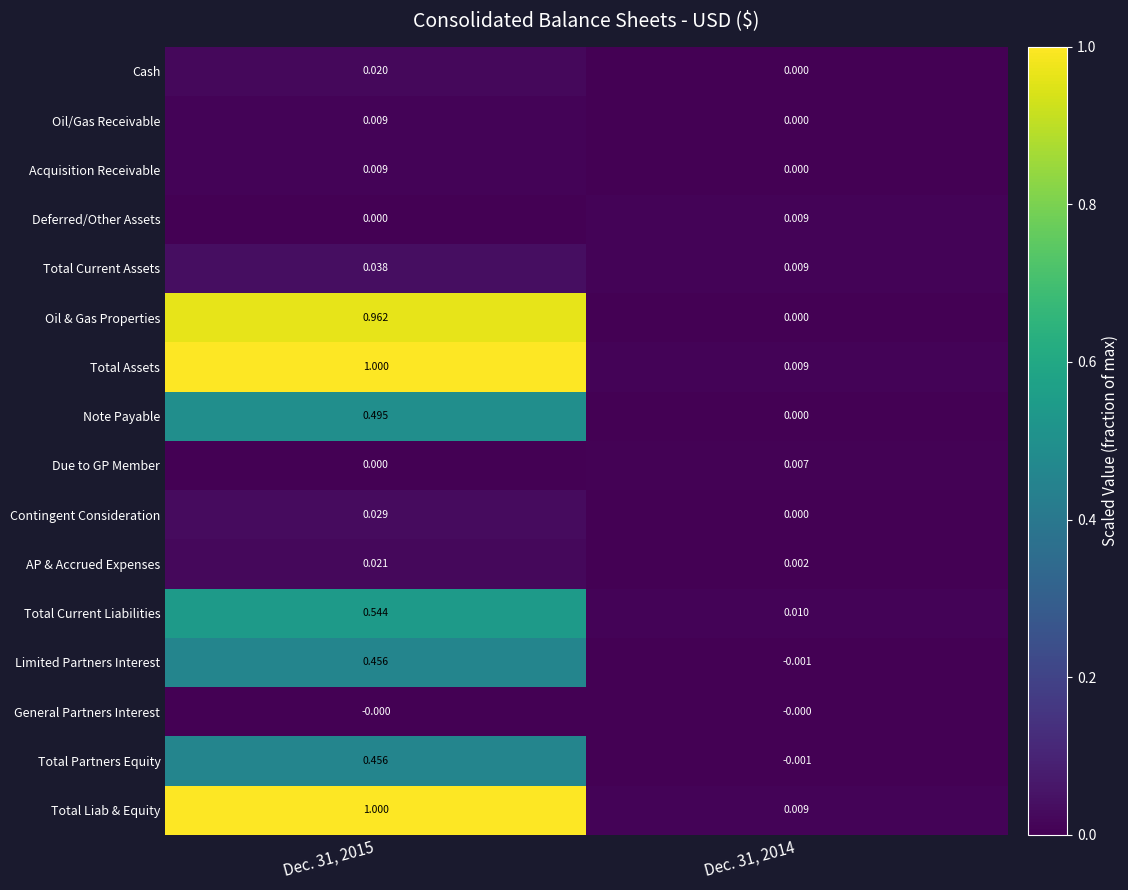

Is the value of Oil & Gas Properties at Dec. 31, 2014 greater than the value of Acquisition Receivable at Dec. 31, 2015?

No